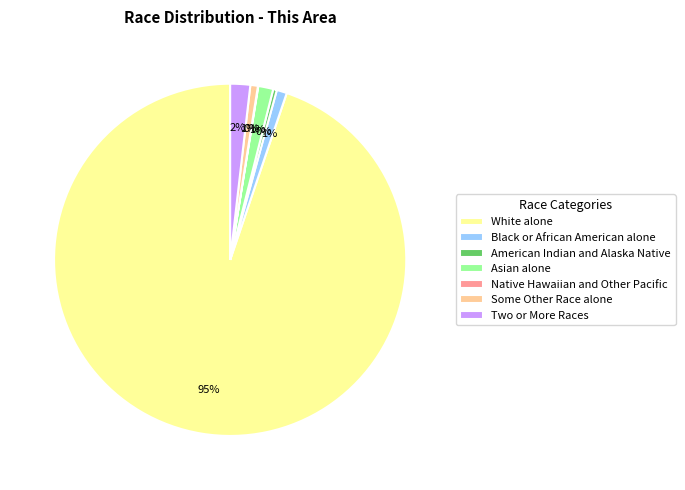

Is it true that Black or African American alone is 11% of the pie?

False